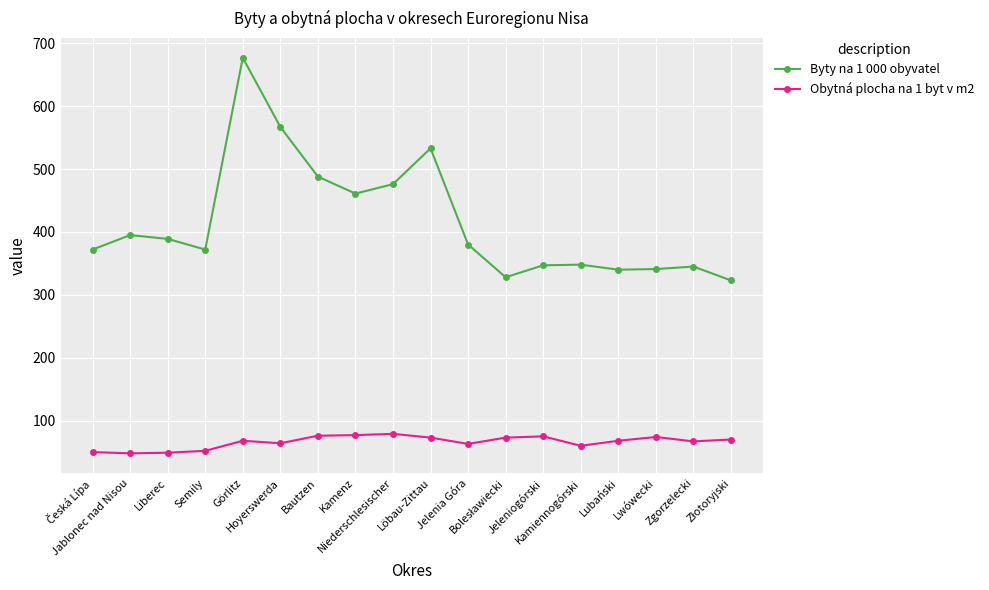

What are all the series names shown in the legend?

Byty na 1 000 obyvatel, Obytná plocha na 1 byt v m2